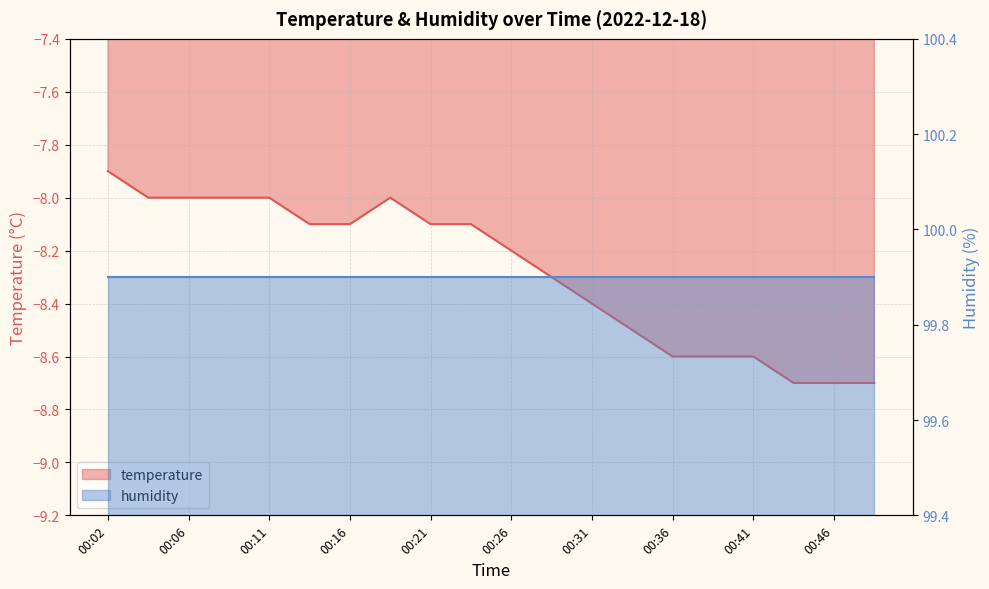

Where is the data nearest to the value -8?

00:04